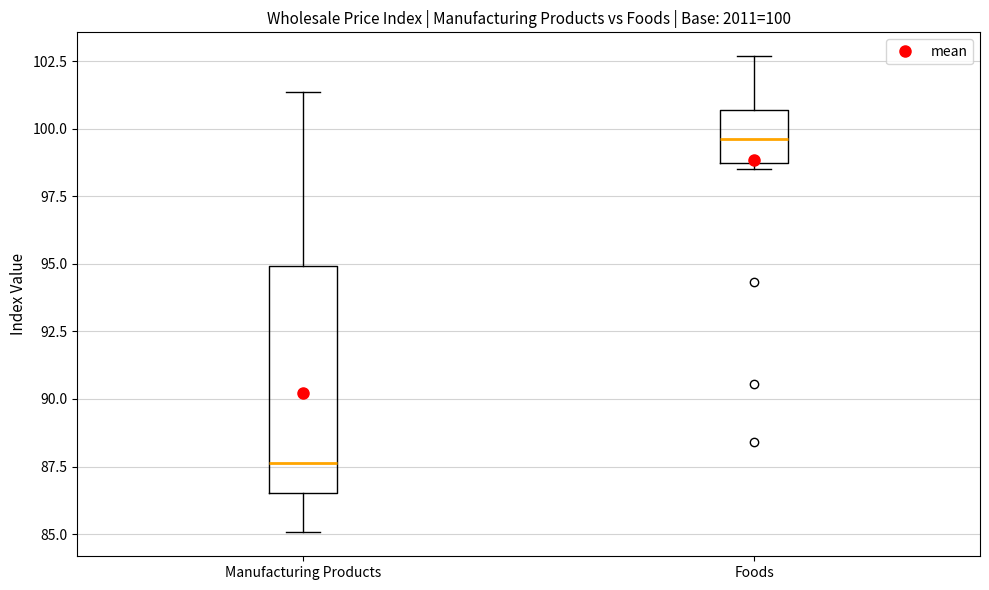

Which box's median line is the lowest?

Manufacturing Products